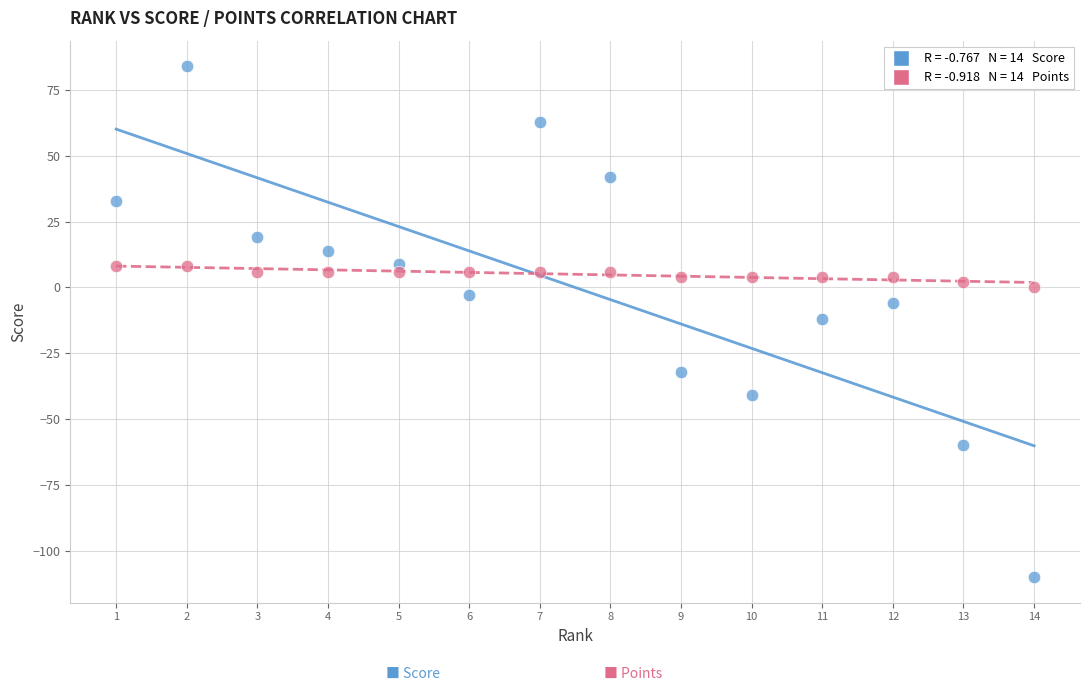

Across all data points, what is the range of X values (max minus min)?

13